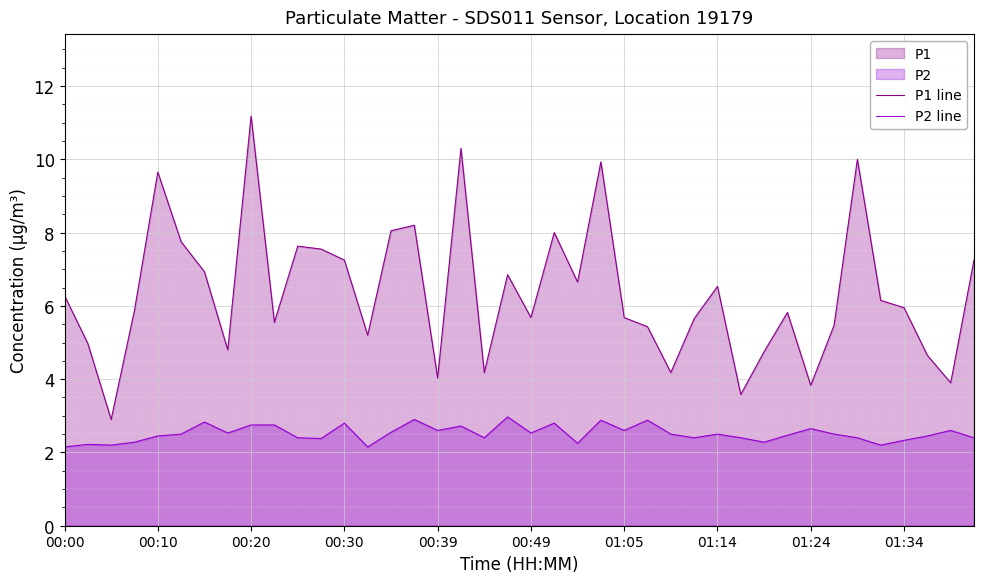

True or false: P1 line has more than 2 interior local peaks.

True